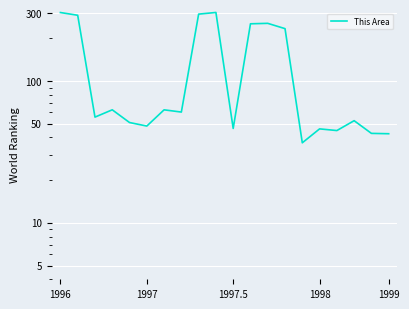

Is it true that the value at 1997.5 is 16.8?

False